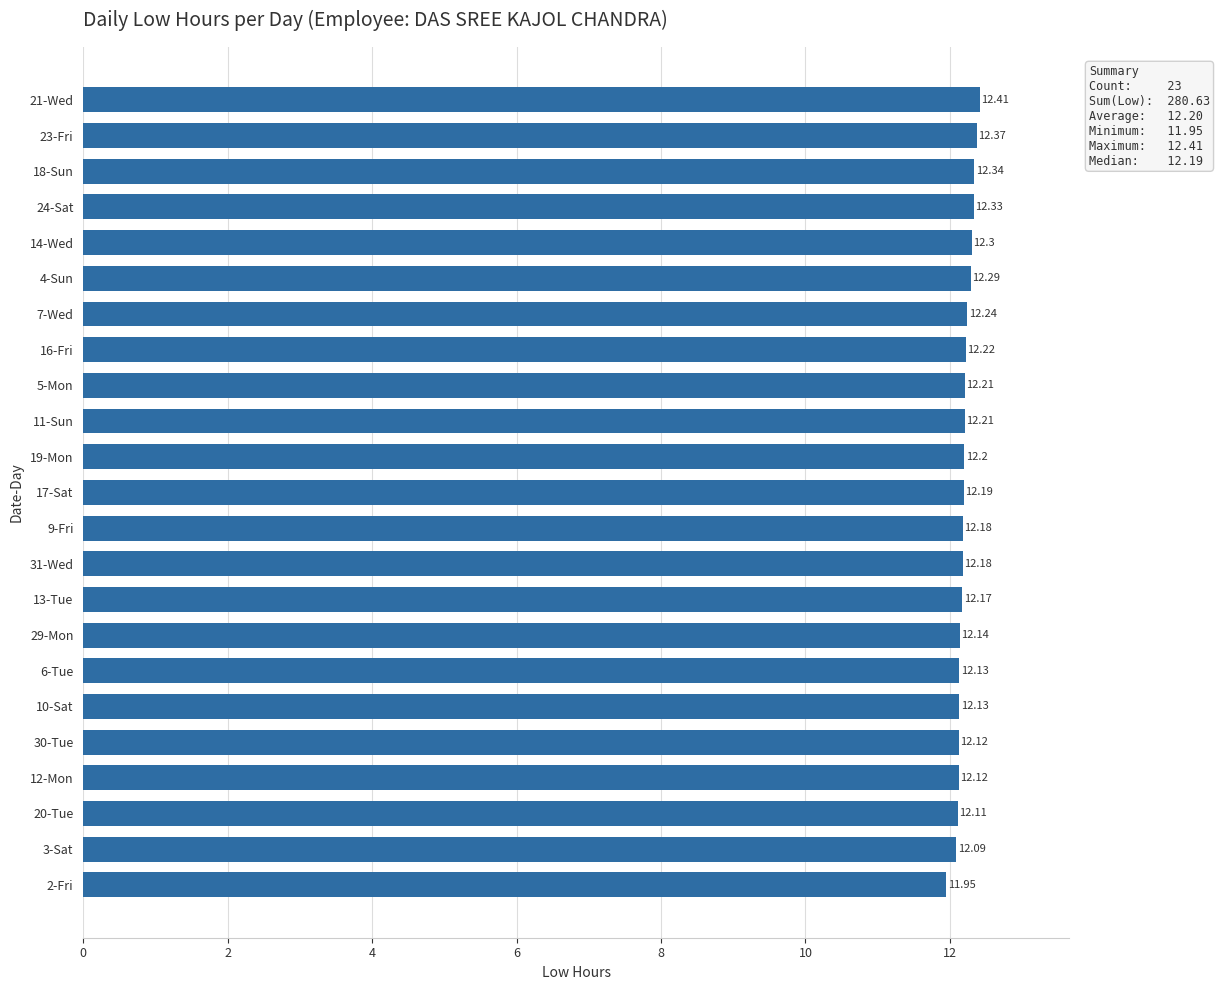

What is the difference between the second highest and second lowest values?

0.3